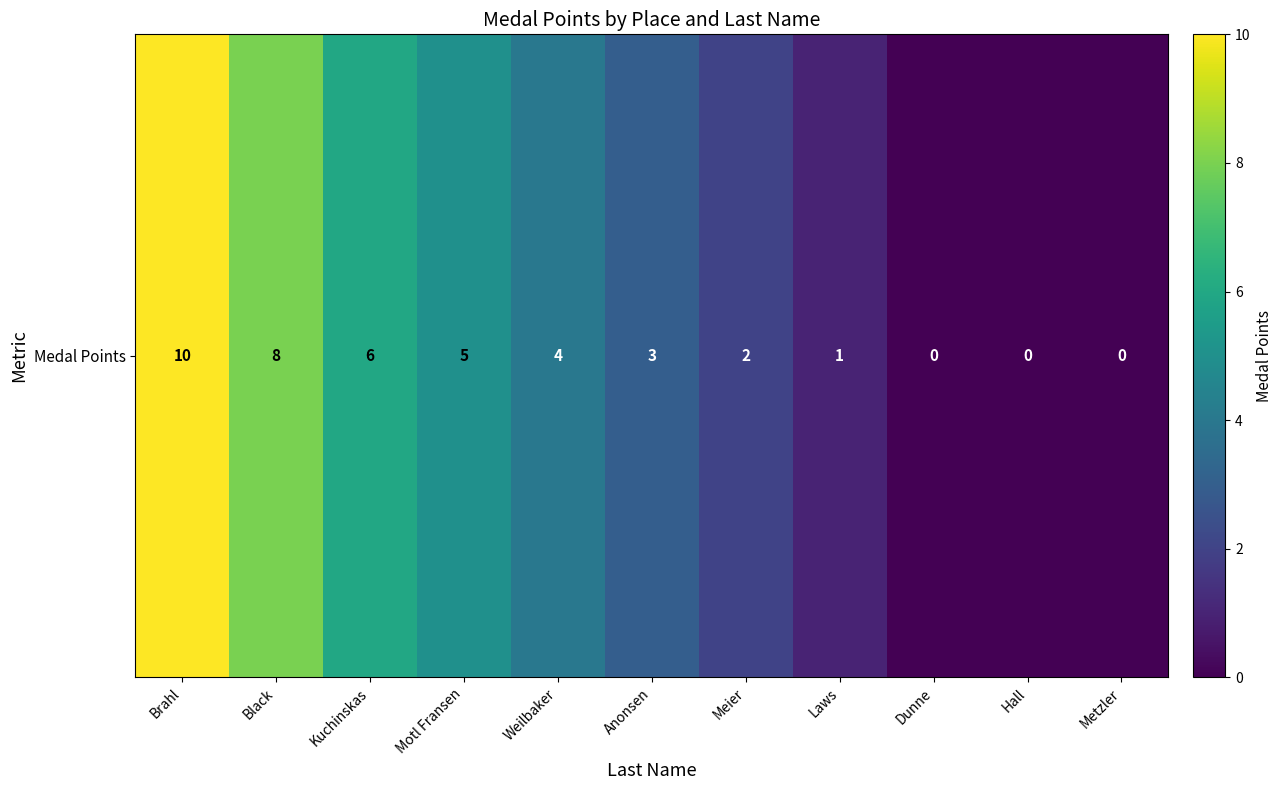

Rank the categories by value from lowest to highest.

Dunne, Hall, Metzler, Laws, Meier, Anonsen, Weilbaker, Motl Fransen, Kuchinskas, Black, Brahl